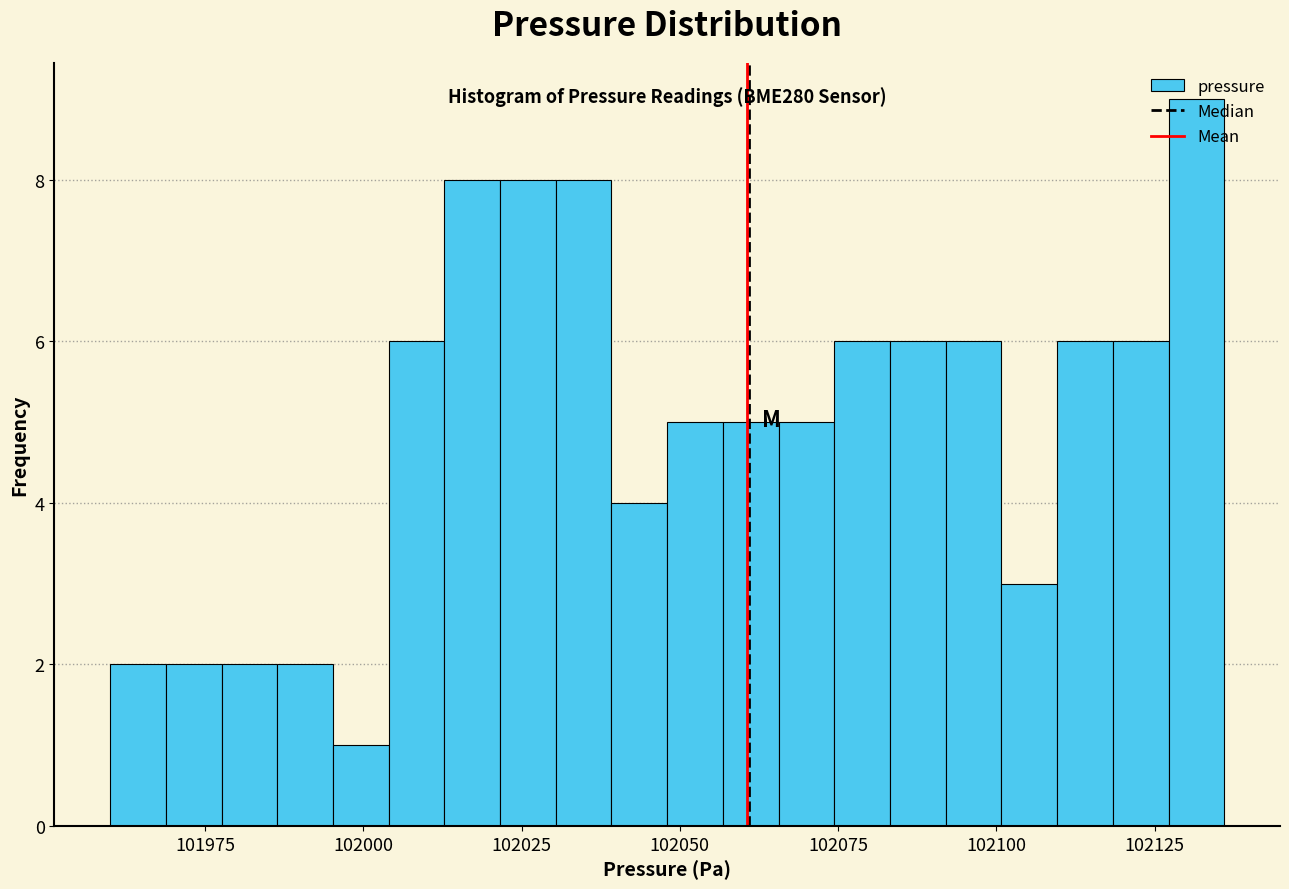

Around what value on the x-axis is the tallest bar? Give the approximate position of its centre, as read against the axis.

102130